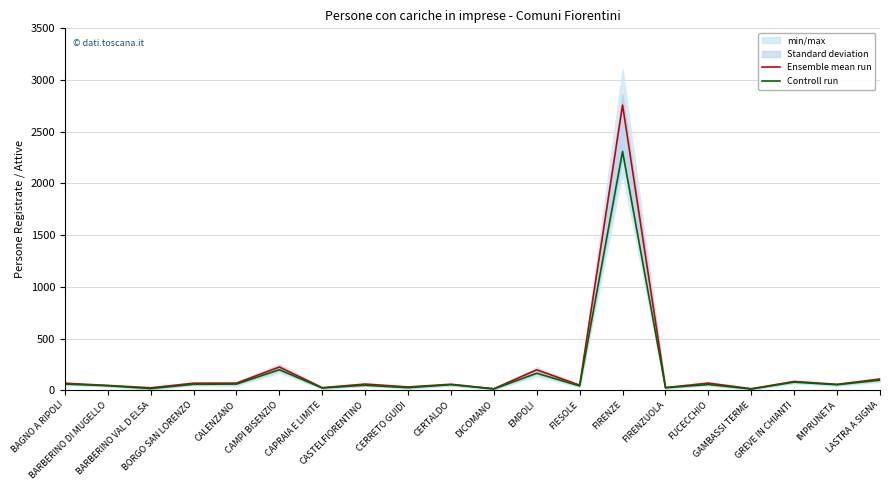

True or false: Ensemble mean run has more than 0 points higher than both neighbors.

True